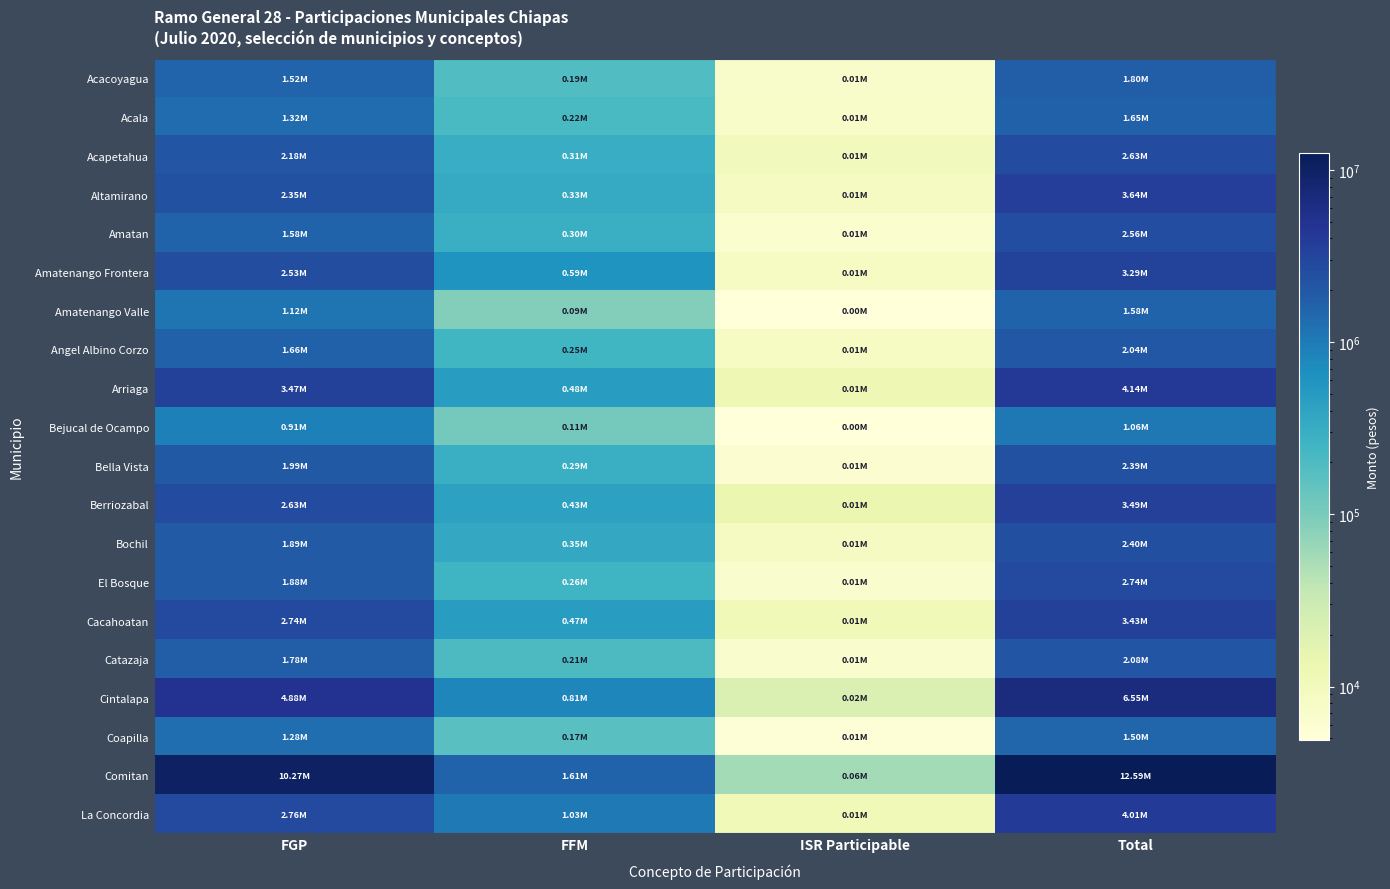

At which category is the sum across all series the highest?

Total